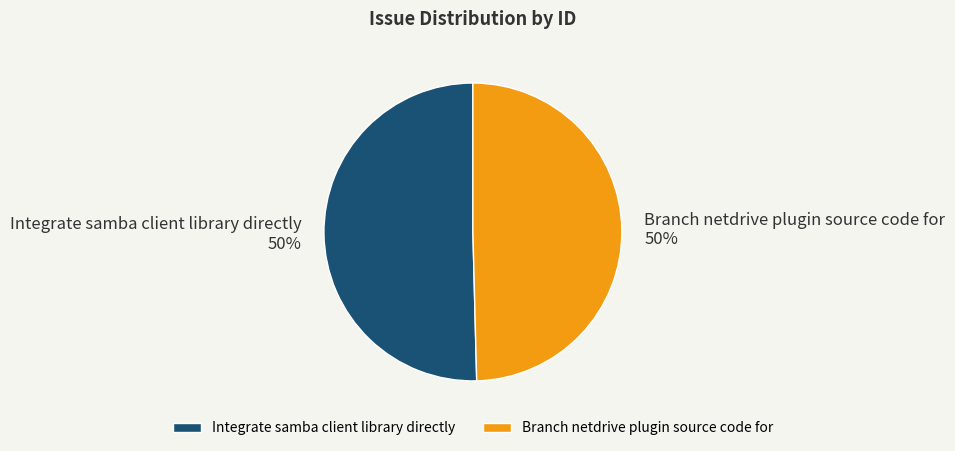

True or false: Branch netdrive plugin source code for accounts for 59% of the total.

False